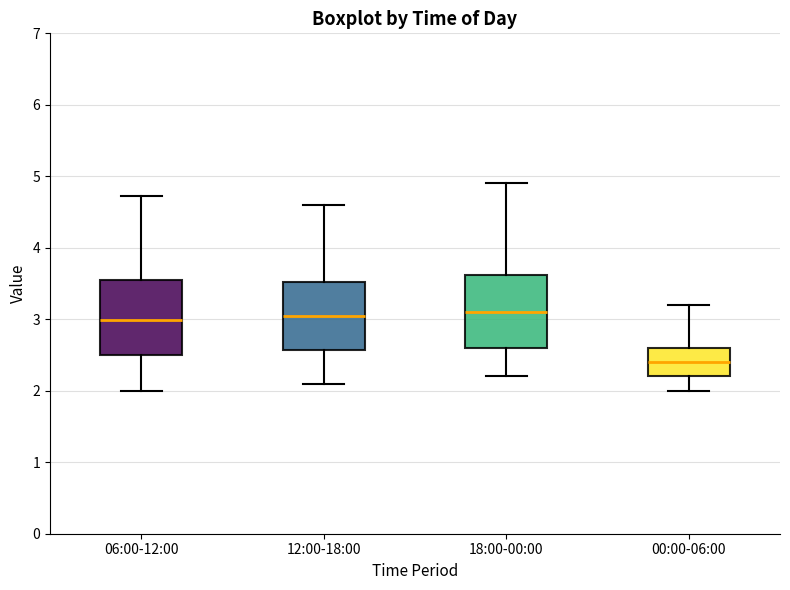

Where does the median line of the box for 12:00-18:00 sit on the y-axis? The values are not printed on the chart, so give them approximately, as read against the axis.

3.1